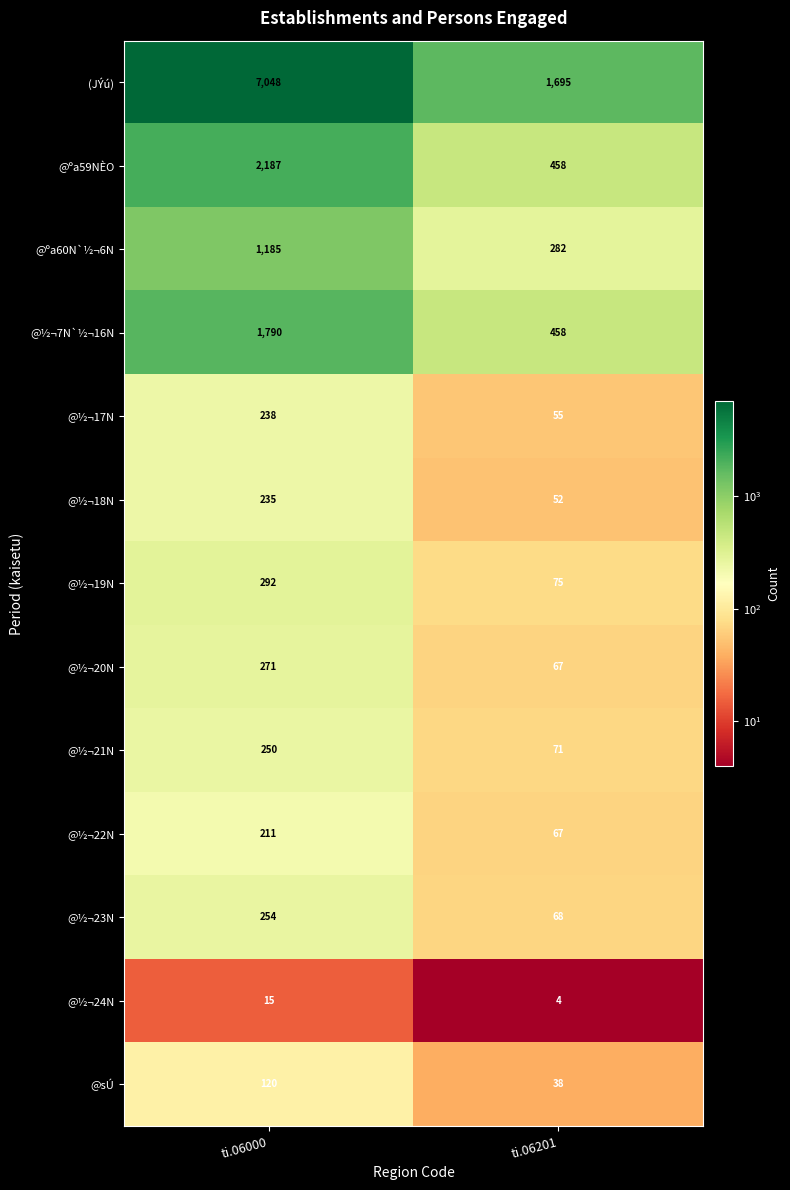

What is the difference between the highest and lowest values at ti.06201?

1691